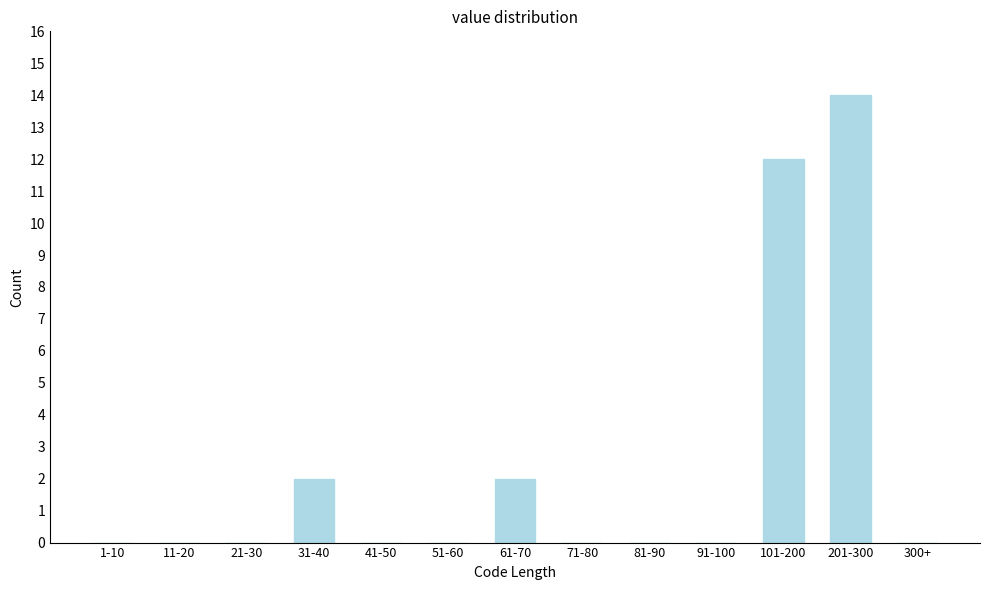

Reading left to right, extract all data points from this chart.

1-10=0	11-20=0	21-30=0	31-40=2	41-50=0	51-60=0	61-70=2	71-80=0	81-90=0	91-100=0	101-200=12	201-300=14	300+=0